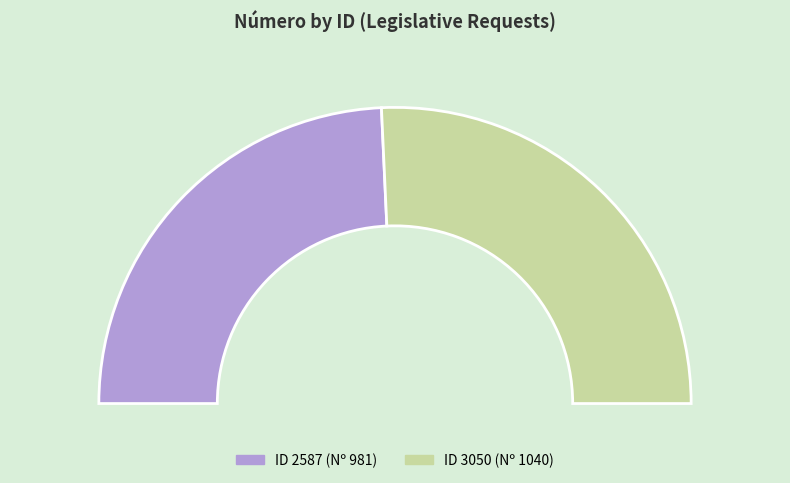

To the nearest percent, what percentage of the pie is 2587?

49%